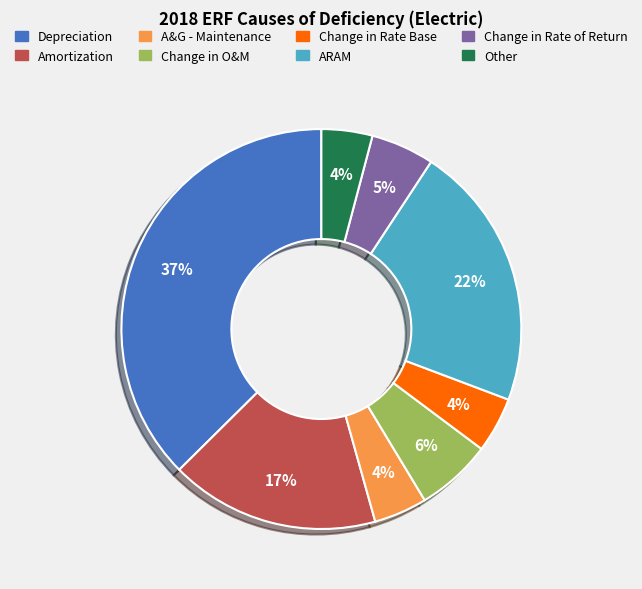

Which slice is the largest?

Depreciation